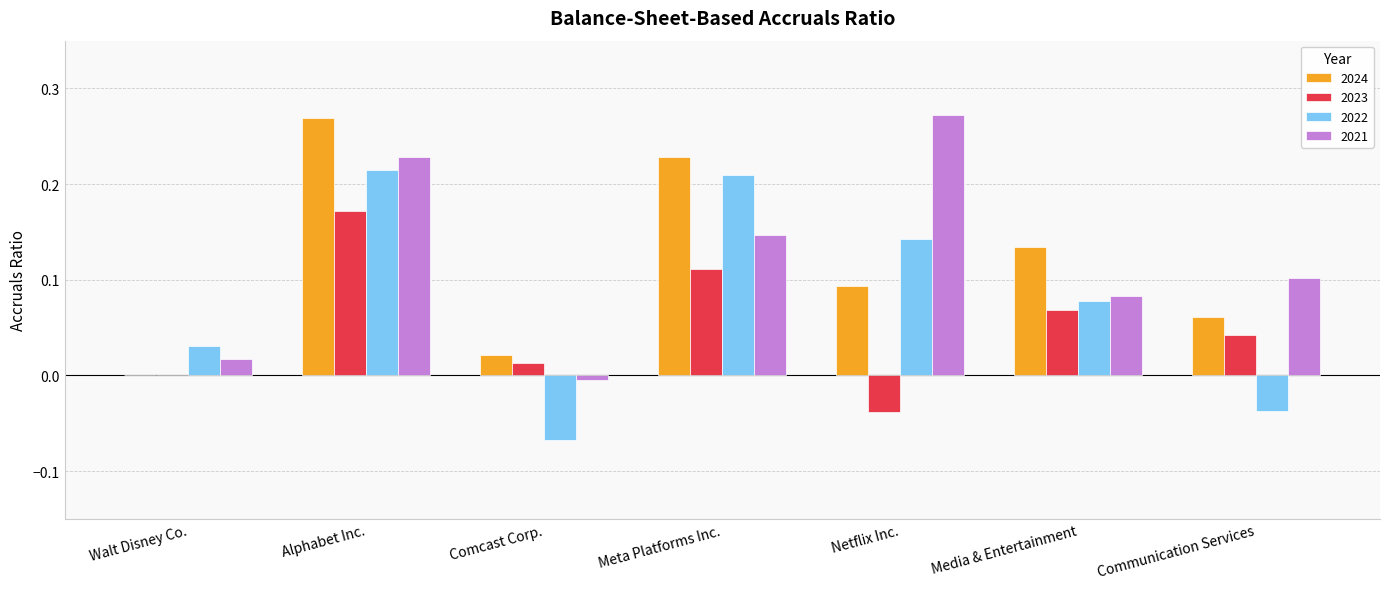

How many values in the 2021 series exceed 0?

6